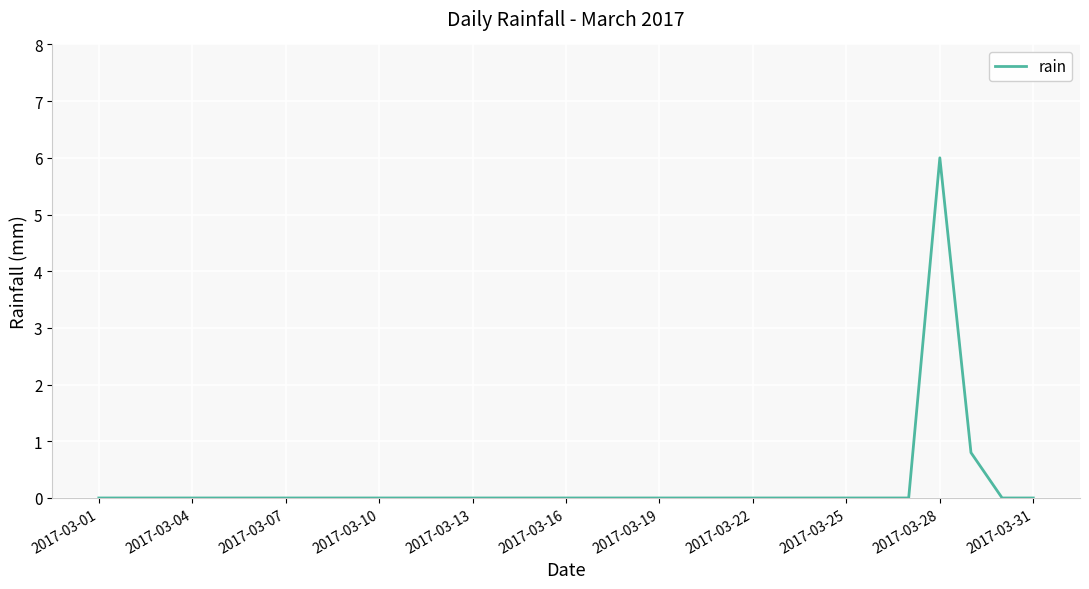

What is the greatest value displayed?

6.0